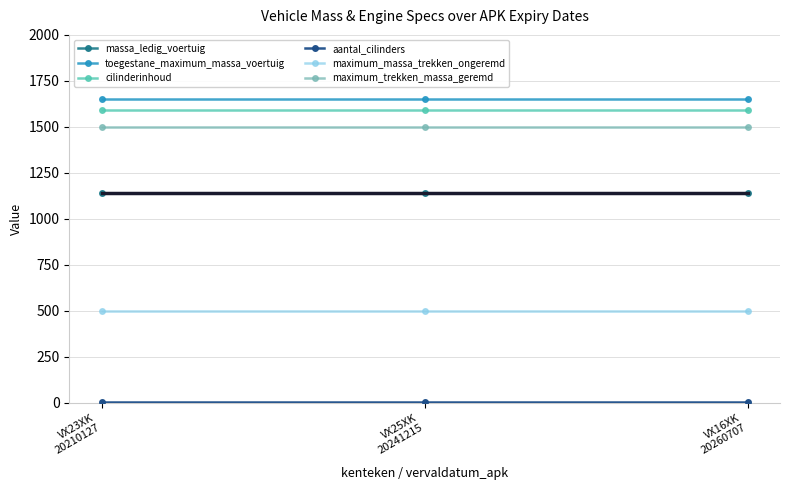

The maximum_trekken_massa_geremd series shows 1500 at VX25XK
20241215. True or false?

True